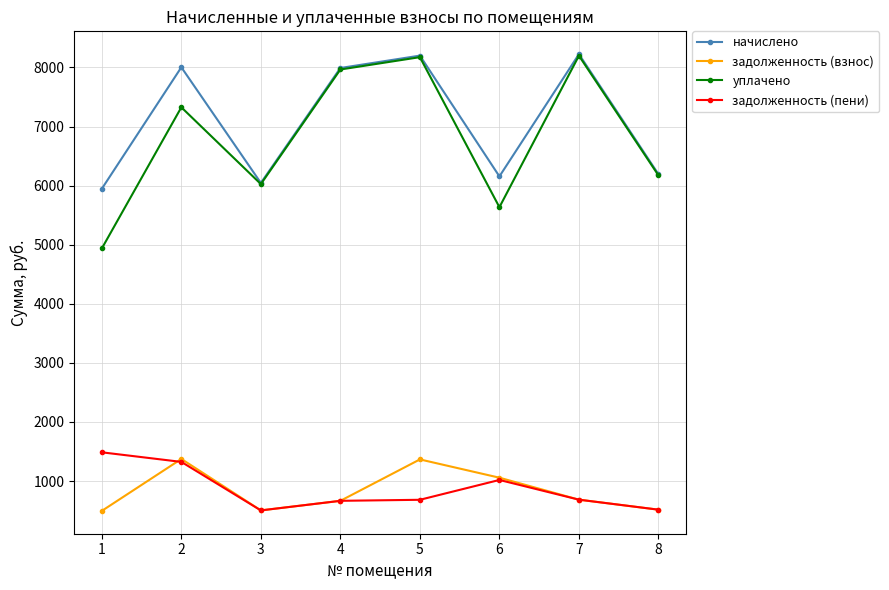

True or false: уплачено and задолженность (взнос) cross at least once.

False